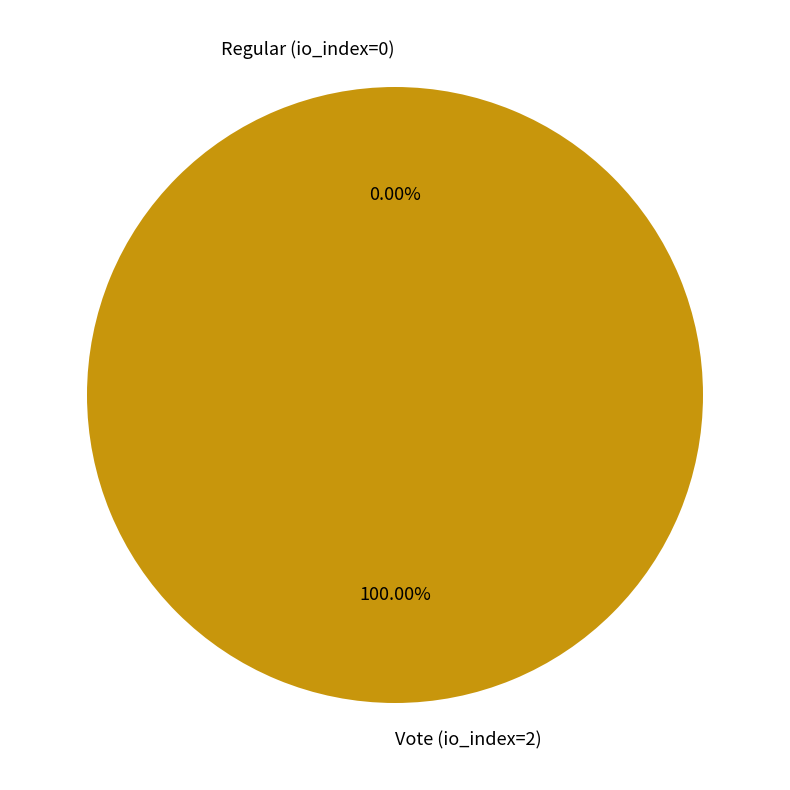

Rank the categories by value from lowest to highest.

Regular (io_index=0), Vote (io_index=2)